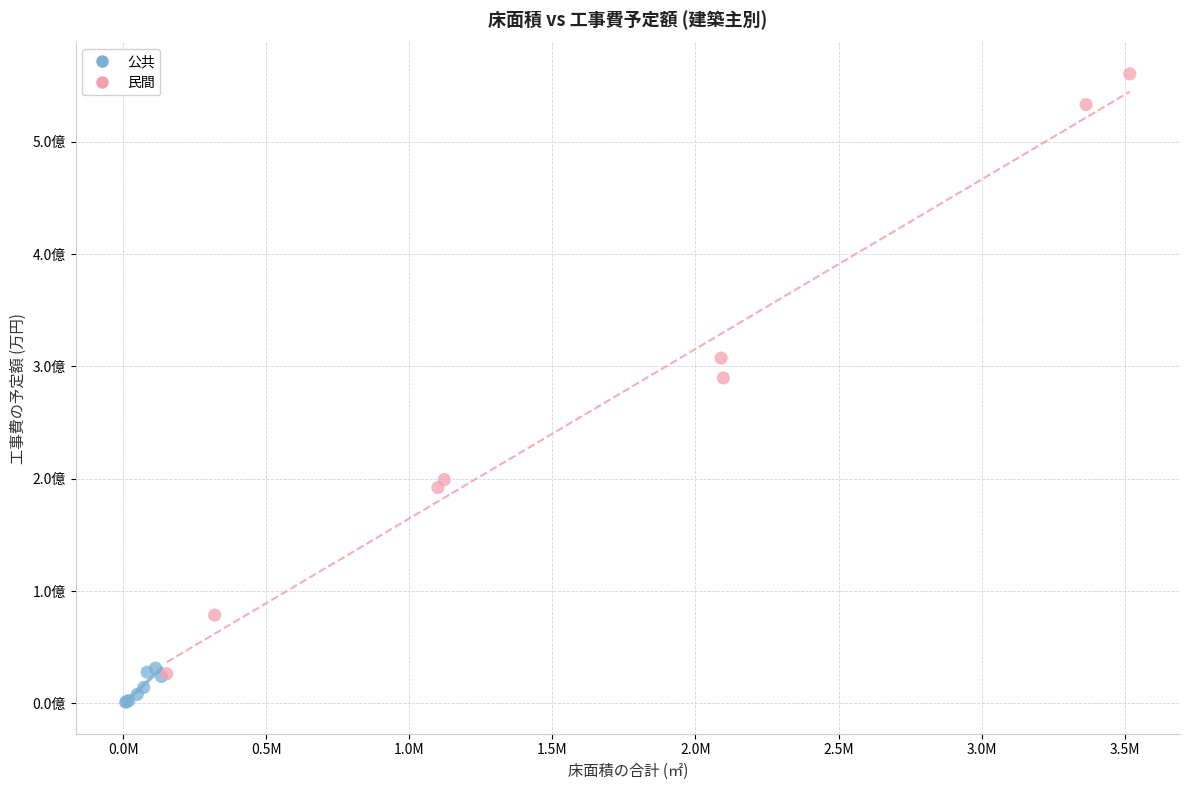

Which series has the widest spread of Y values?

民間